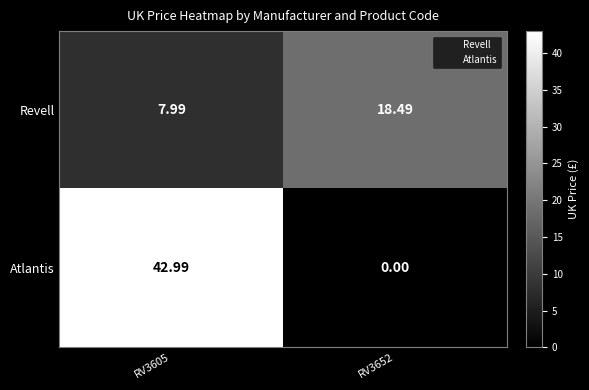

Rank the series by their maximum value, from highest to lowest.

Atlantis, Revell